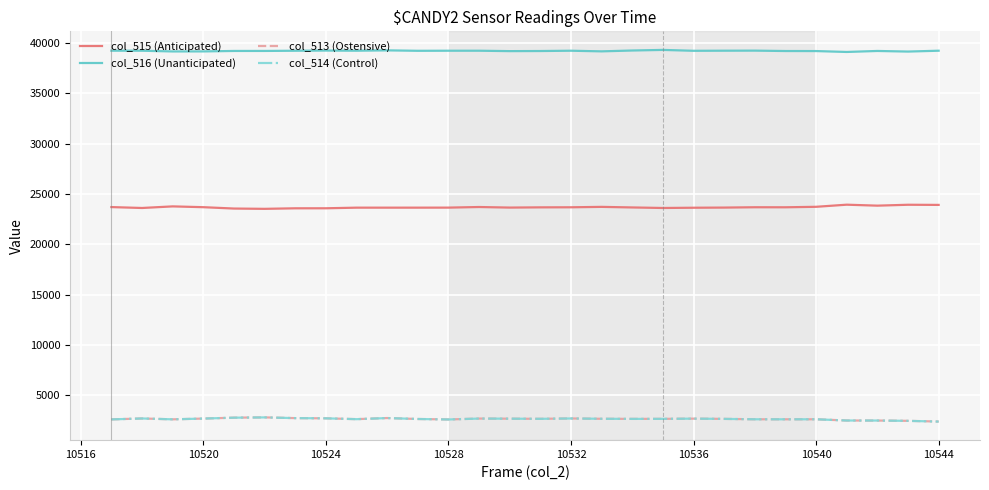

Does the chart display data point markers on the line(s)?

No